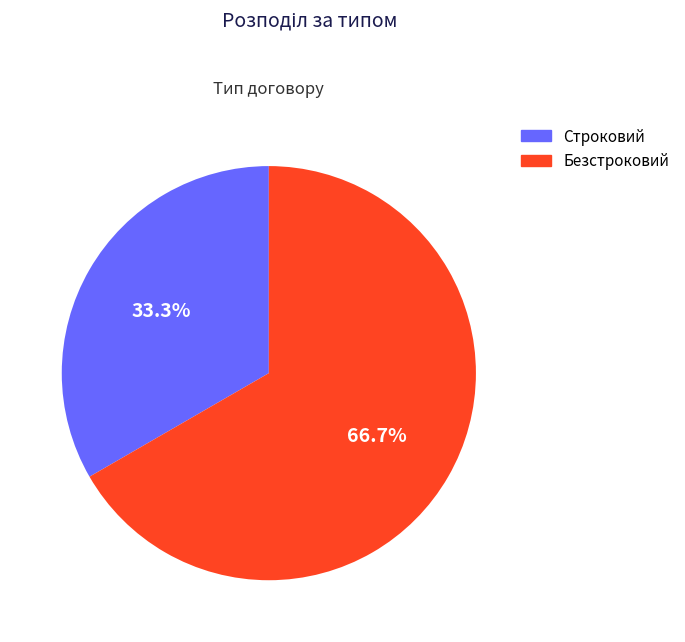

Which slice is the smallest?

Строковий